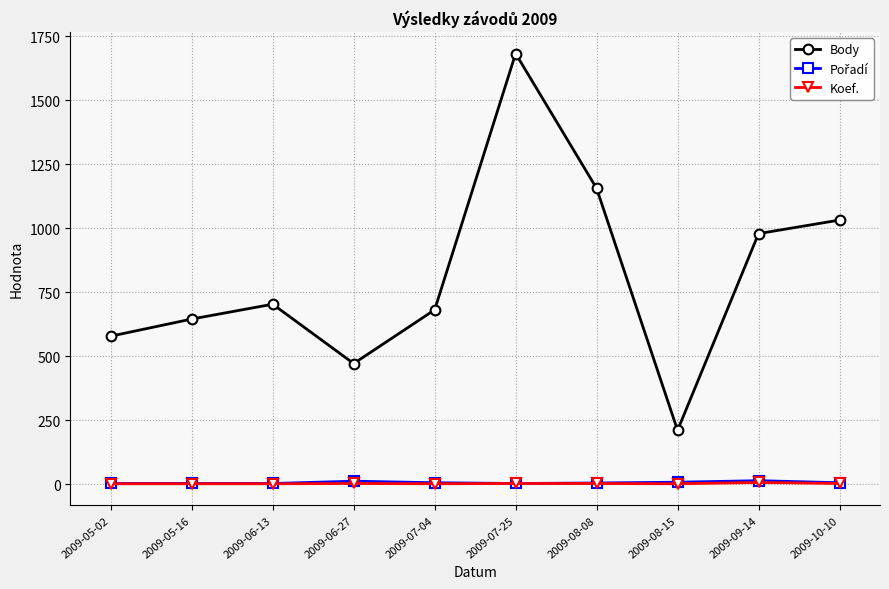

List the labels in order of Body value, largest first.

2009-07-25, 2009-08-08, 2009-10-10, 2009-09-14, 2009-06-13, 2009-07-04, 2009-05-16, 2009-05-02, 2009-06-27, 2009-08-15